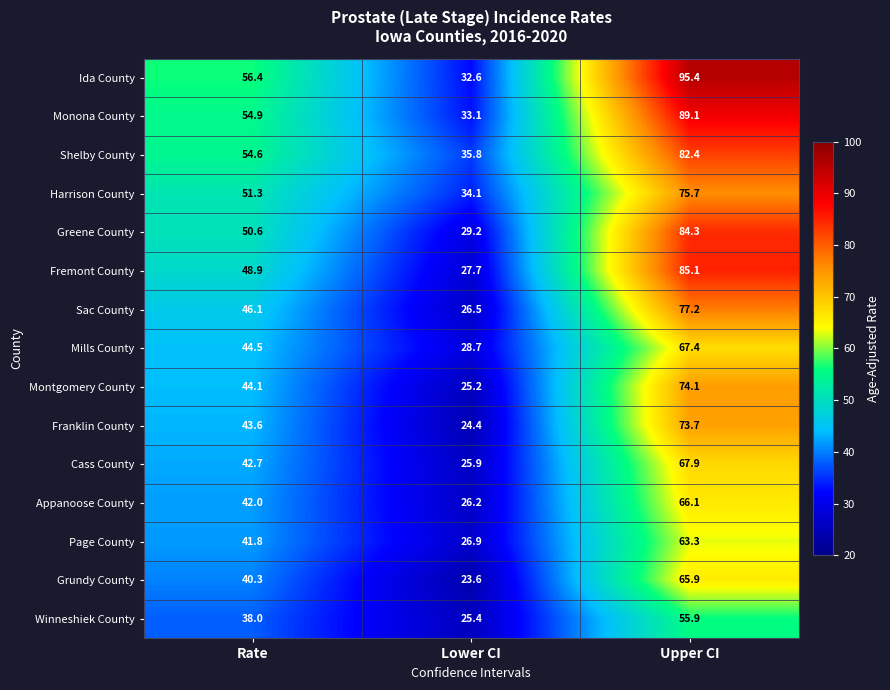

Count the number of data series in this chart.

15